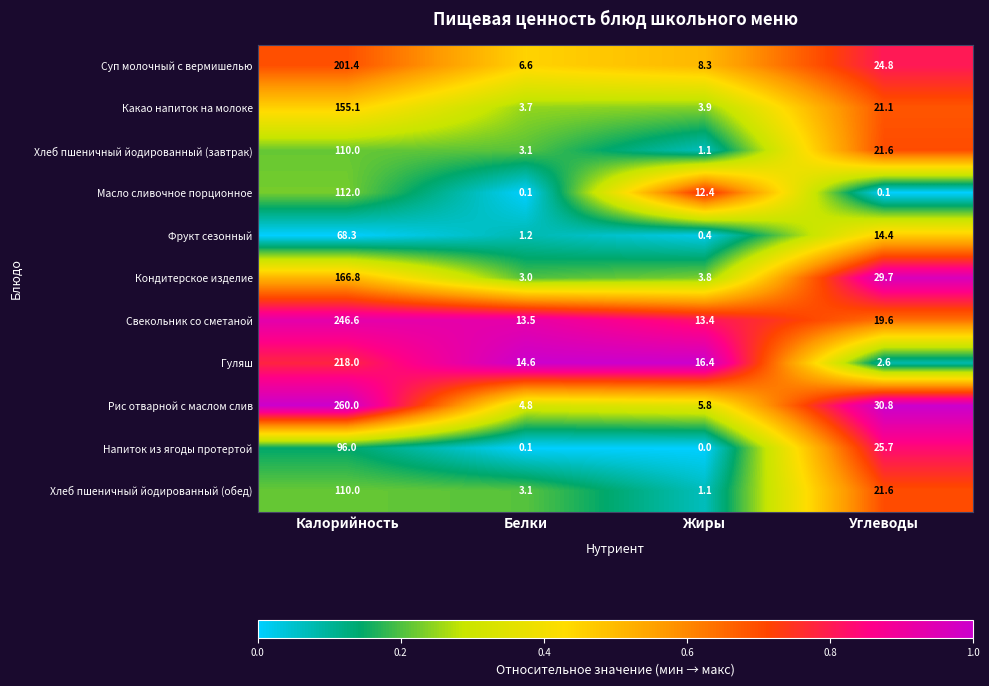

Rank the categories by Хлеб пшеничный йодированный (завтрак) value from highest to lowest.

Калорийность, Углеводы, Белки, Жиры